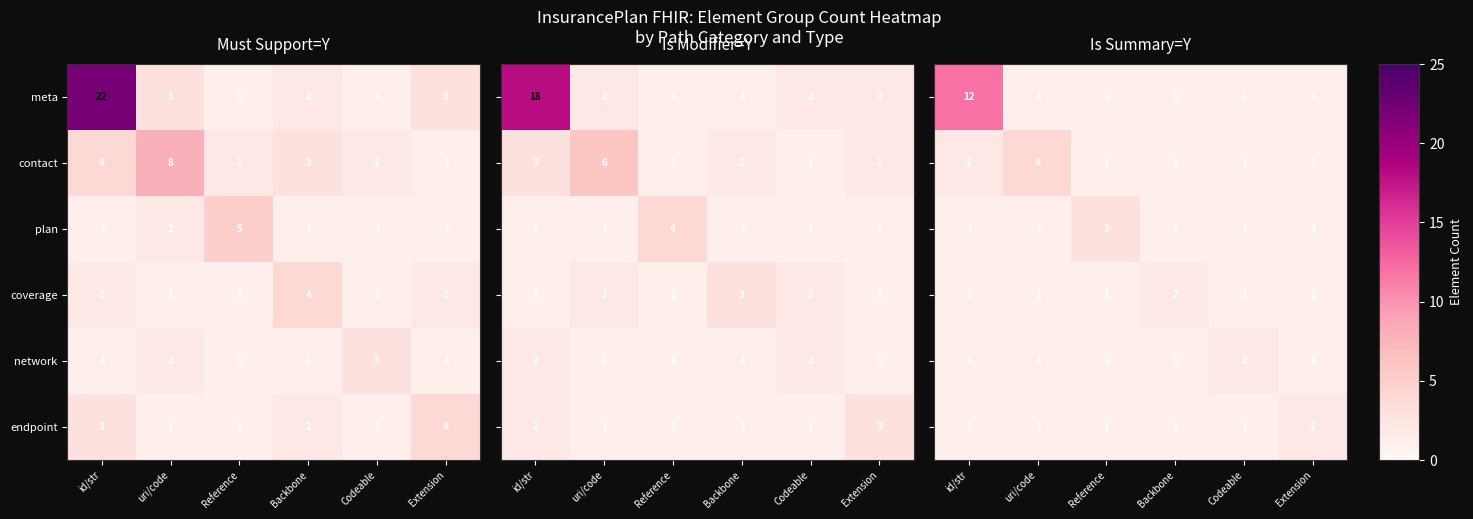

The contact series shows 1 at Codeable. True or false?

False